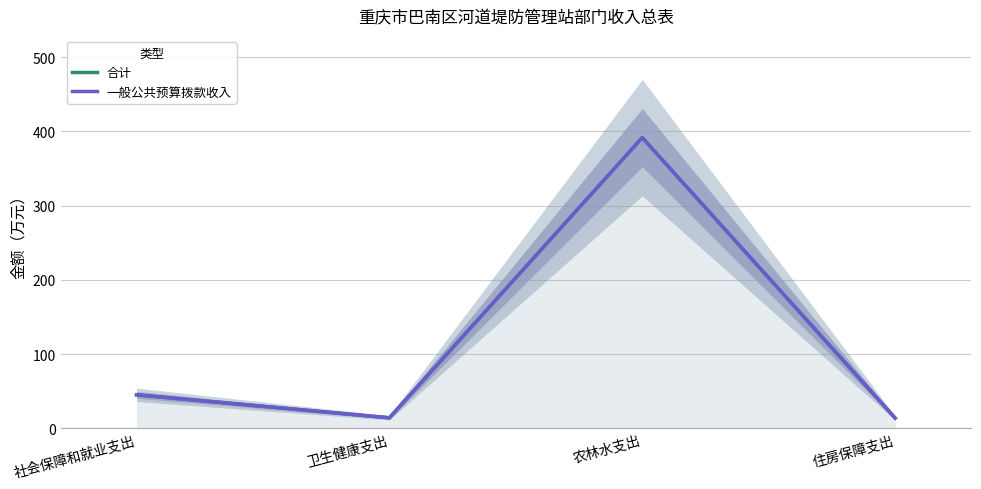

True or false: 一般公共预算拨款收入 has a value of 45.1 at 社会保障和就业支出.

True